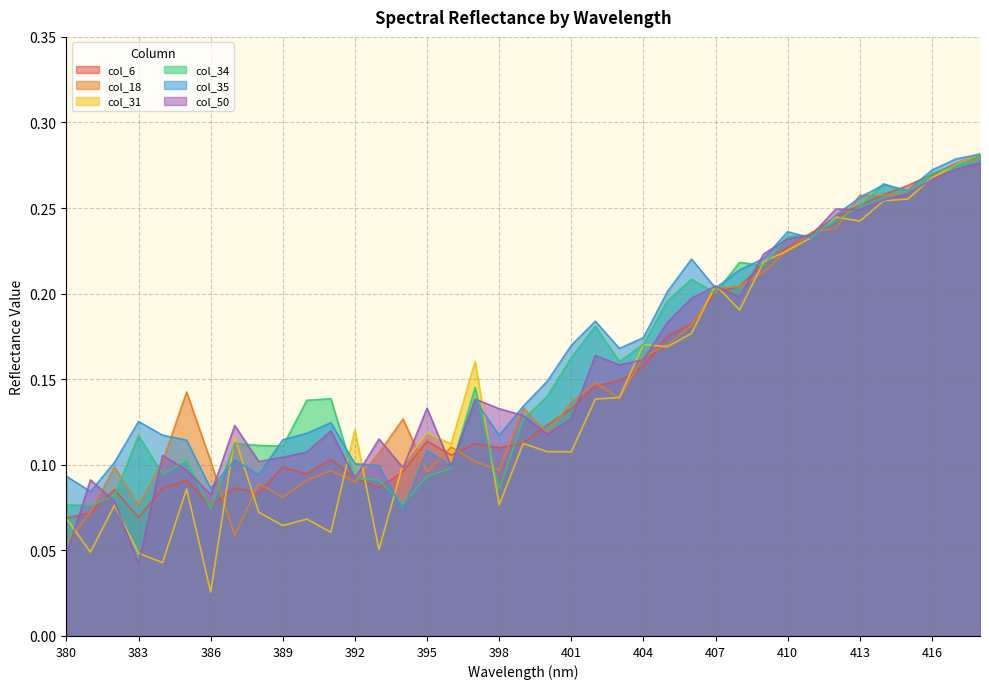

How many times do col_6 and col_50 cross each other?

14